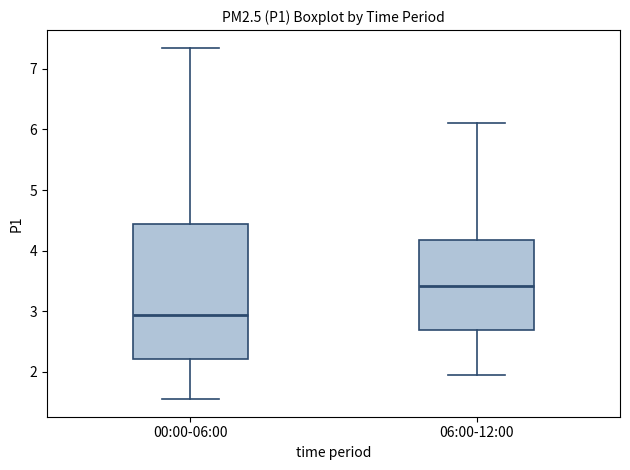

Reading left to right, transcribe this box plot: for each box, give where its median line is, the range the box spans, and where its two whiskers end, as read against the y-axis. The values are not printed on the chart, so give them approximately, as read against the axis.

00:00-06:00: median 2.9, box 2.2 to 4.4, whiskers 1.6 to 7.4
06:00-12:00: median 3.4, box 2.7 to 4.2, whiskers 2.0 to 6.1